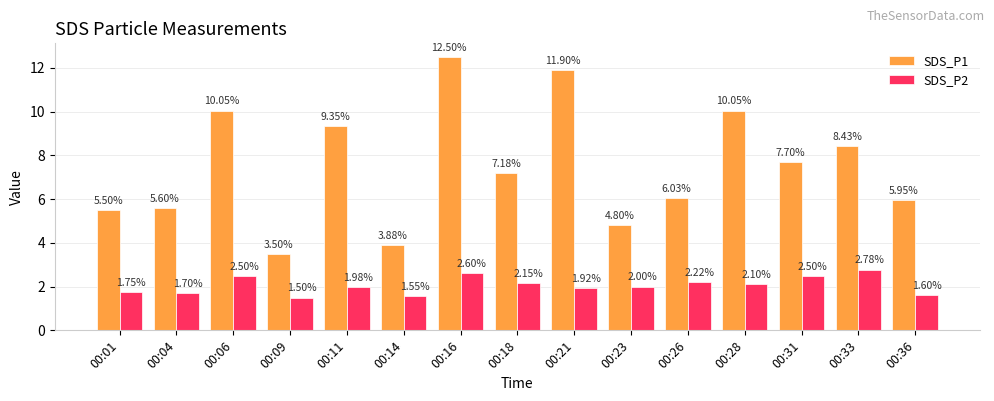

Between 00:11 and 00:33, which series saw the biggest shift?

SDS_P1